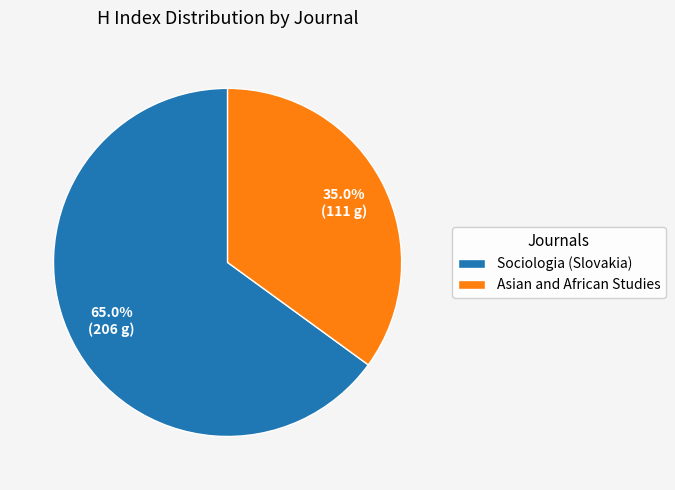

Rank the categories by value from lowest to highest.

Asian and African Studies, Sociologia (Slovakia)